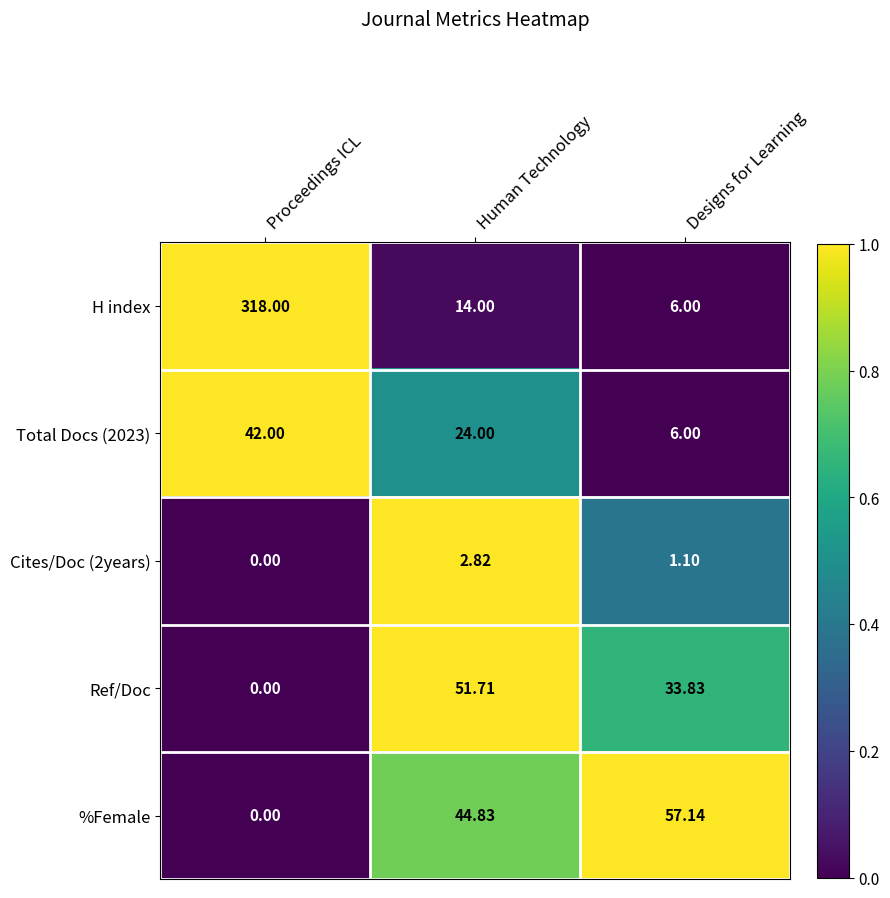

Rank the categories by Cites/Doc (2years) value from highest to lowest.

Human Technology, Designs for Learning, Proceedings ICL